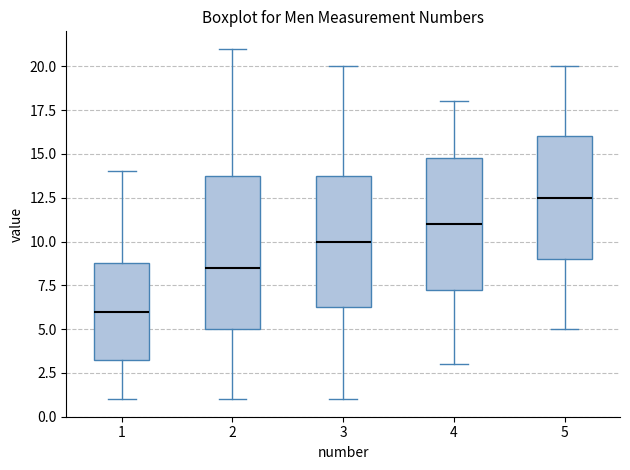

Which box's median line is the lowest?

1